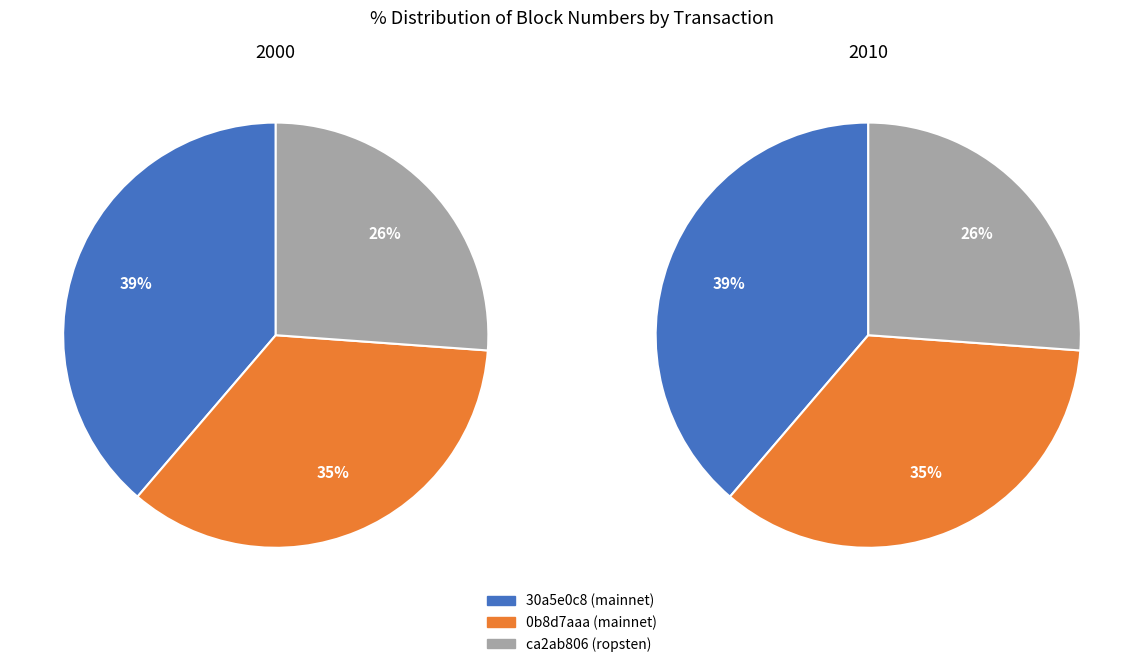

How many slices are in this pie chart?

3